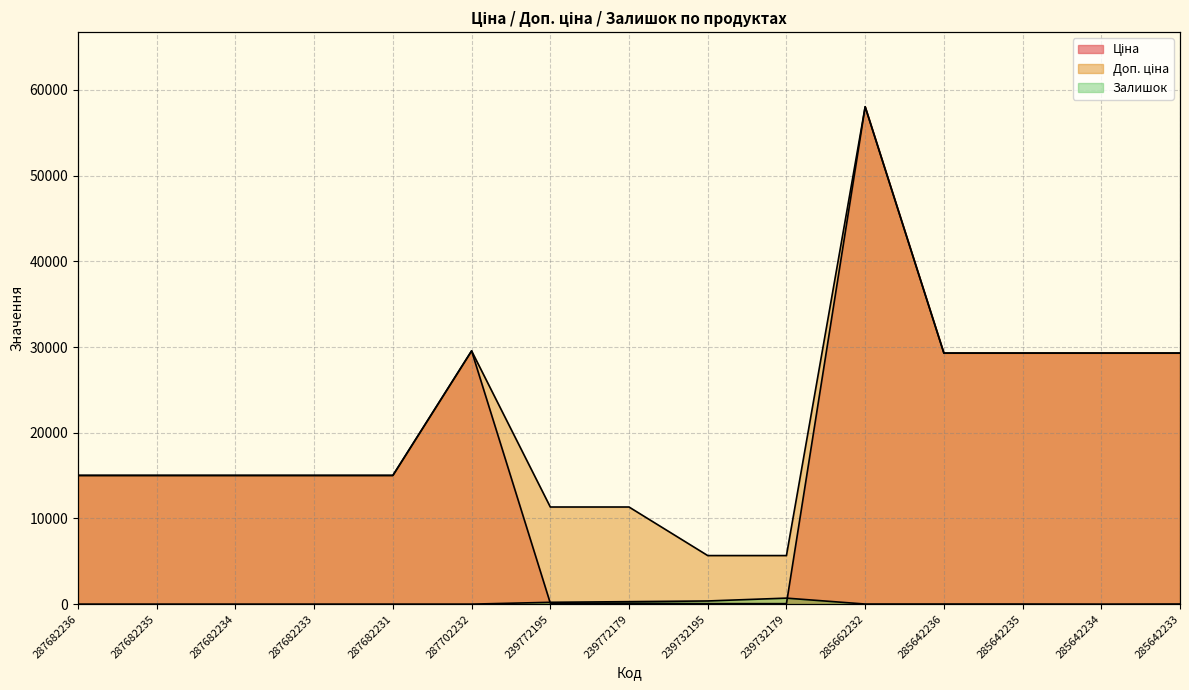

At 285642233, list the series in order from smallest to largest.

Залишок, Ціна, Доп. ціна